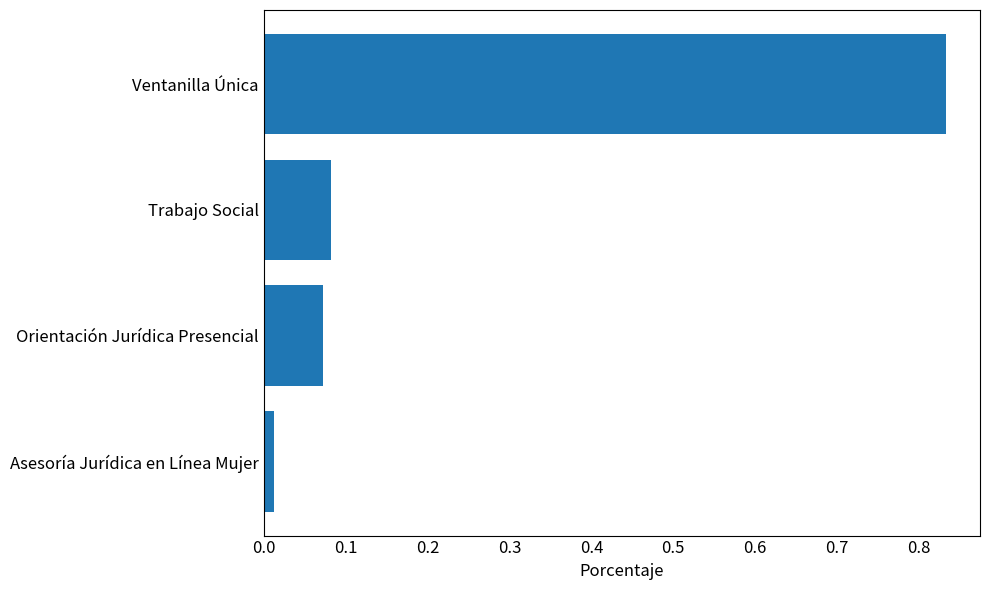

Is it true that the value at Ventanilla Única is 0.5?

False